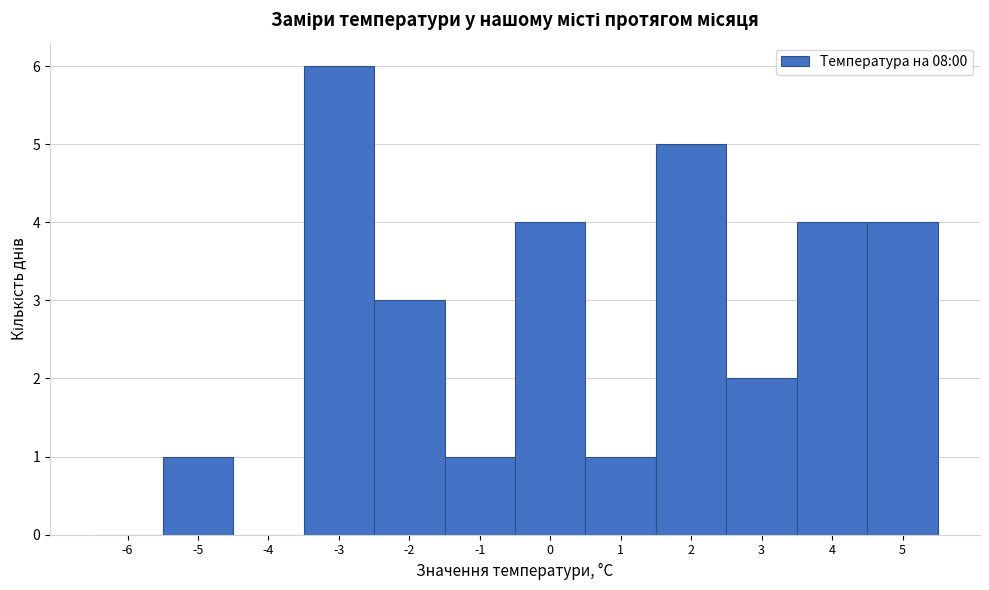

Reading left to right, list all the values displayed in this chart.

-6=0	-5=1	-4=0	-3=6	-2=3	-1=1	0=4	1=1	2=5	3=2	4=4	5=4